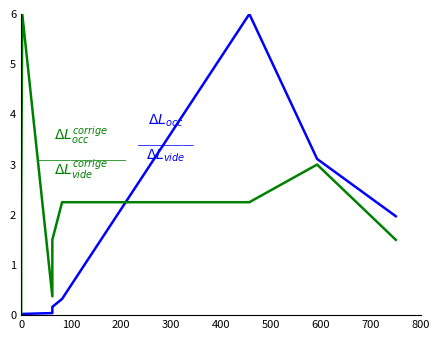

List the series in order of their overall mean, highest first.

$\Delta L_{occ}^{corrige}$
$\Delta L_{vide}^{corrige}$, $\Delta L_{occ}$
$\Delta L_{vide}$